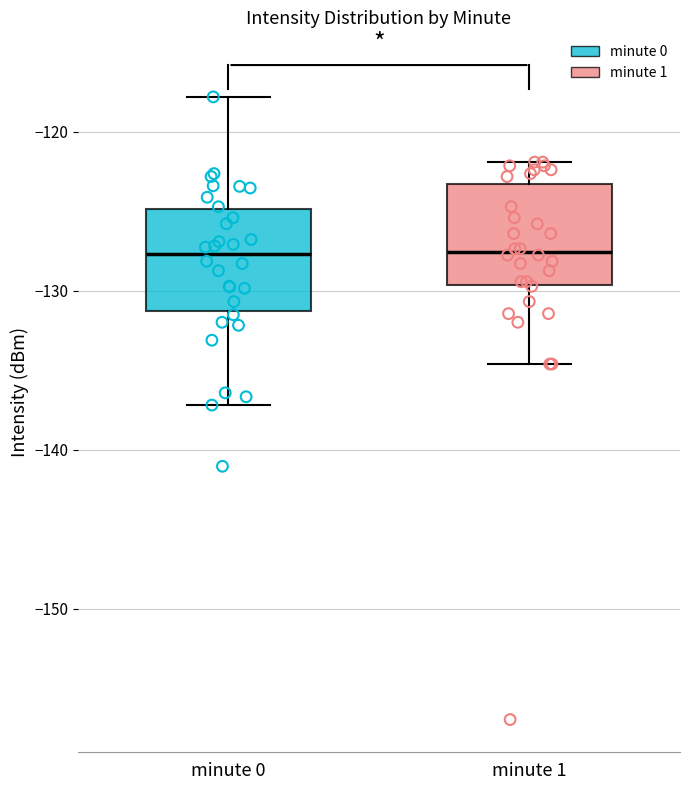

Reading left to right, transcribe this box plot: for each box, give where its median line is, the range the box spans, and where its two whiskers end, as read against the y-axis. The values are not printed on the chart, so give them approximately, as read against the axis.

minute 0: median -128, box -131 to -125, whiskers -137 to -118
minute 1: median -128, box -130 to -123, whiskers -135 to -122